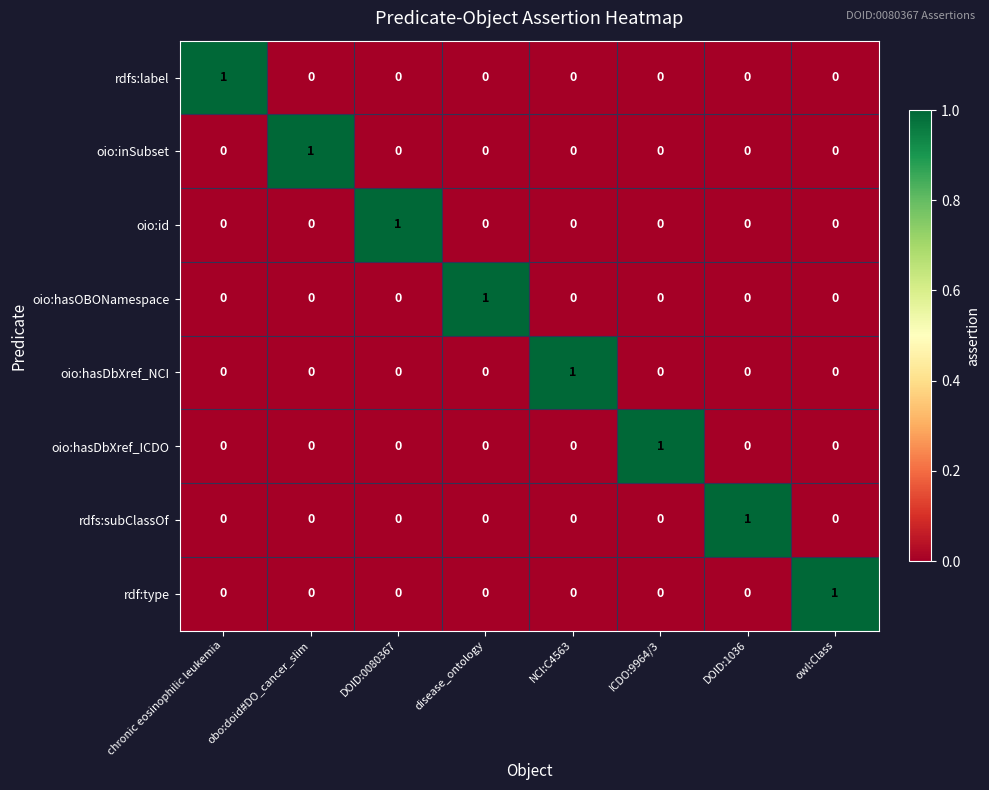

Is it true that rdfs:subClassOf equals 0 at owl:Class?

True